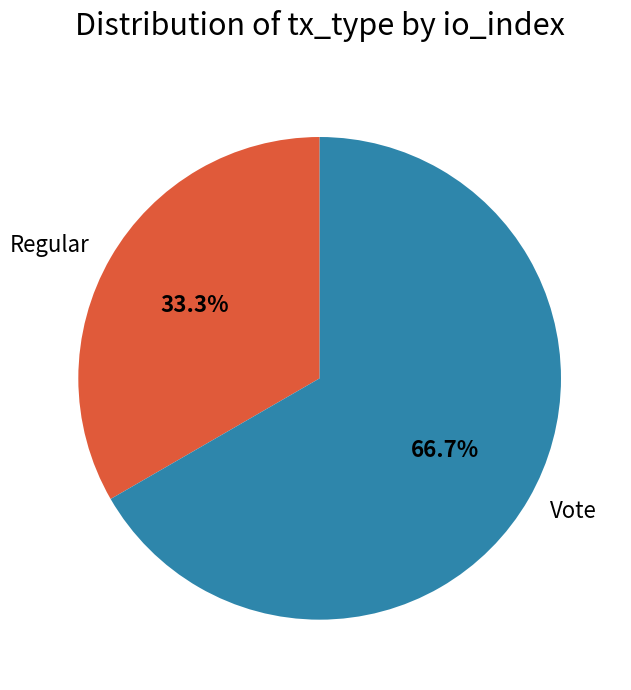

To the nearest percent, what is the average slice percentage?

50%